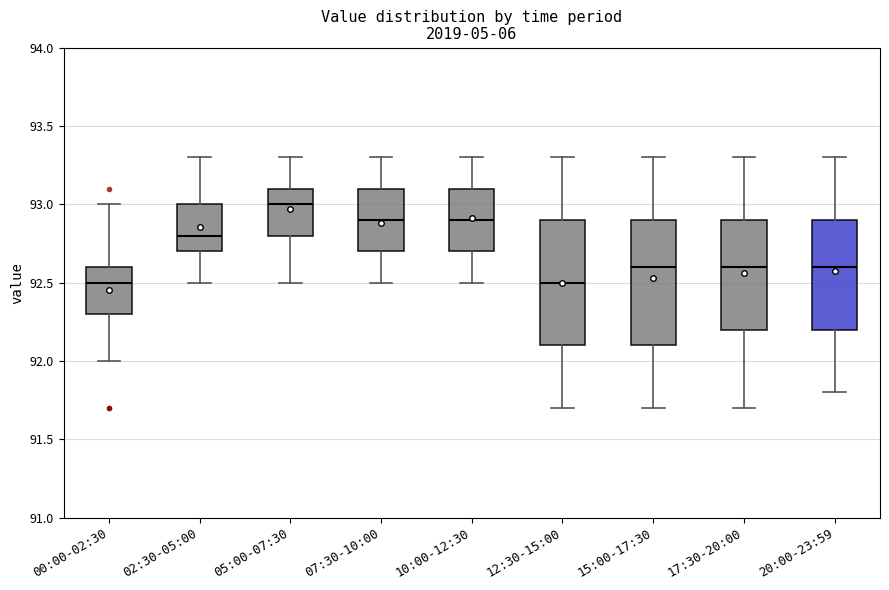

Reading left to right, transcribe this box plot: for each box, give where its median line is, the range the box spans, and where its two whiskers end, as read against the y-axis. The values are not printed on the chart, so give them approximately, as read against the axis.

00:00-02:30: median 92.5, box 92.3 to 92.6, whiskers 92.0 to 93.0
02:30-05:00: median 92.8, box 92.7 to 93.0, whiskers 92.5 to 93.3
05:00-07:30: median 93.0, box 92.8 to 93.1, whiskers 92.5 to 93.3
07:30-10:00: median 92.9, box 92.7 to 93.1, whiskers 92.5 to 93.3
10:00-12:30: median 92.9, box 92.7 to 93.1, whiskers 92.5 to 93.3
12:30-15:00: median 92.5, box 92.1 to 92.9, whiskers 91.7 to 93.3
15:00-17:30: median 92.6, box 92.1 to 92.9, whiskers 91.7 to 93.3
17:30-20:00: median 92.6, box 92.2 to 92.9, whiskers 91.7 to 93.3
20:00-23:59: median 92.6, box 92.2 to 92.9, whiskers 91.8 to 93.3